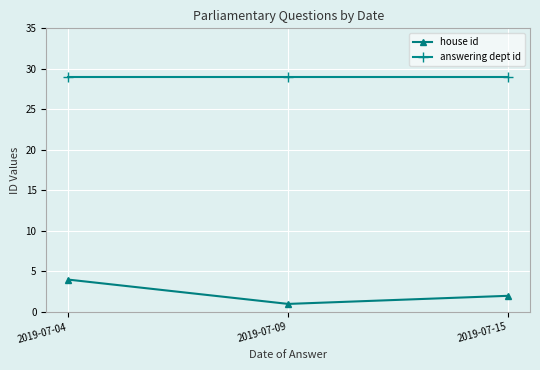

What is the spread (max minus min) of values at 2019-07-15?

27